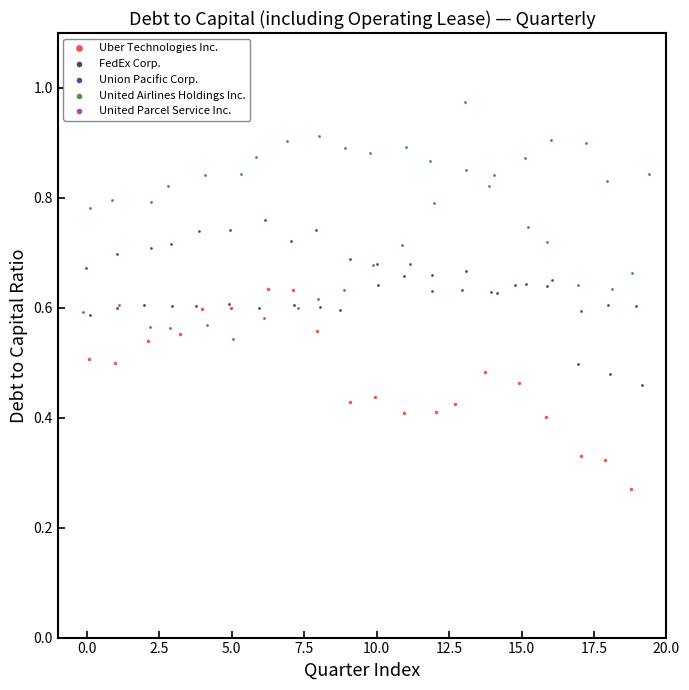

Which series reaches the maximum Y coordinate?

United Parcel Service Inc.